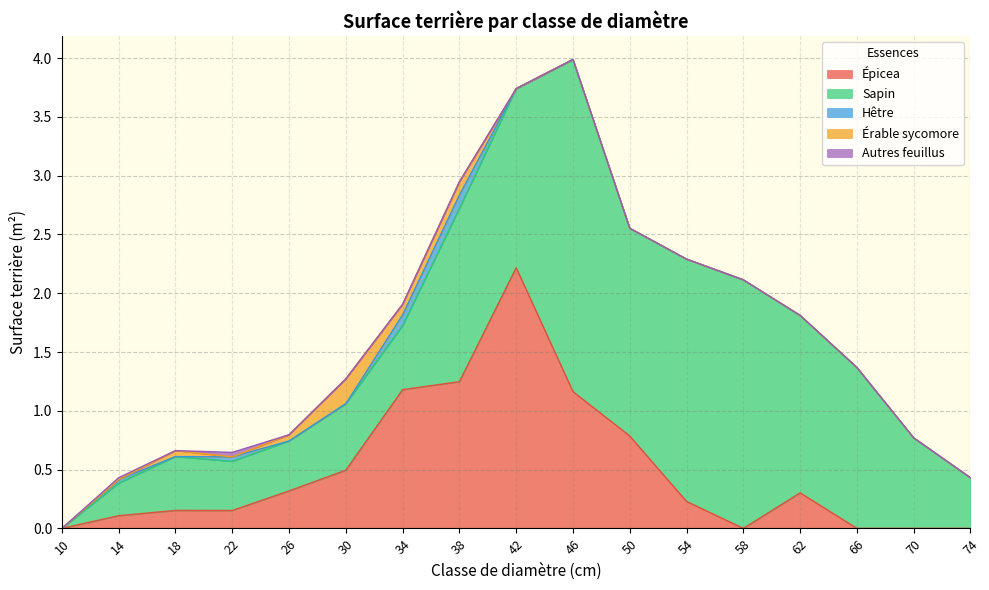

Reading left to right, what are all the values shown in this chart?

Épicea: 0.0	0.1	0.2	0.2	0.3	0.5	1.2	1.2	2.2	1.2	0.8	0.2	0.0	0.3	0.0	0.0	0.0
Sapin: 0.0	0.3	0.5	0.4	0.4	0.6	0.5	1.5	1.5	2.8	1.8	2.1	2.1	1.5	1.4	0.8	0.4
Hêtre: 0.0	0.0	0.0	0.0	0.0	0.0	0.1	0.1	0.0	0.0	0.0	0.0	0.0	0.0	0.0	0.0	0.0
Érable sycomore: 0.0	0.0	0.1	0.0	0.1	0.2	0.1	0.1	0.0	0.0	0.0	0.0	0.0	0.0	0.0	0.0	0.0
Autres feuillus: 0.0	0.0	0.0	0.0	0.0	0.0	0.0	0.0	0.0	0.0	0.0	0.0	0.0	0.0	0.0	0.0	0.0